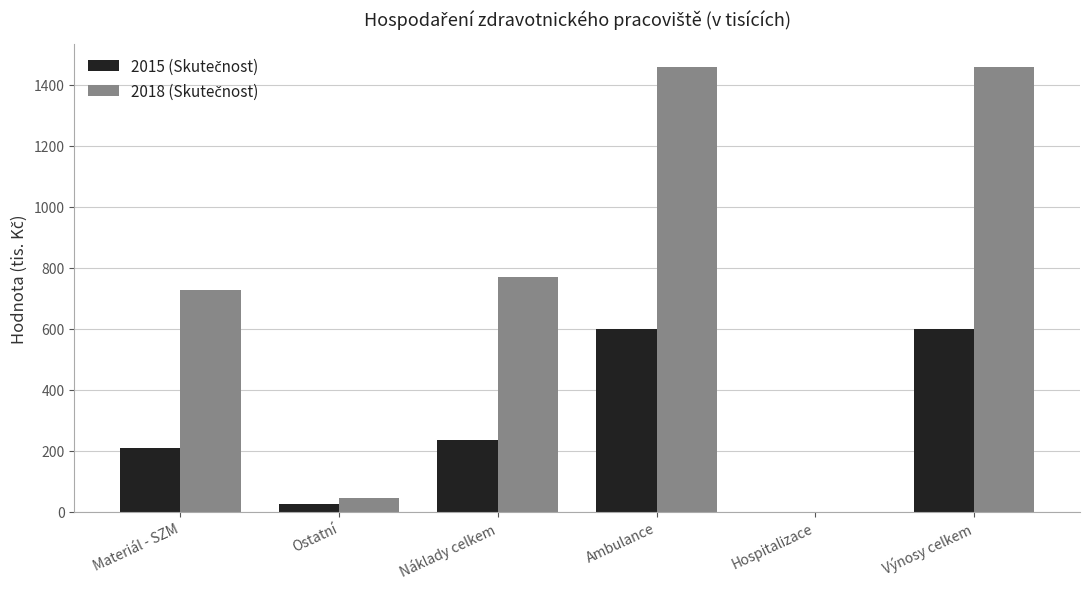

What is the total value across all series at Náklady celkem?

1004.0